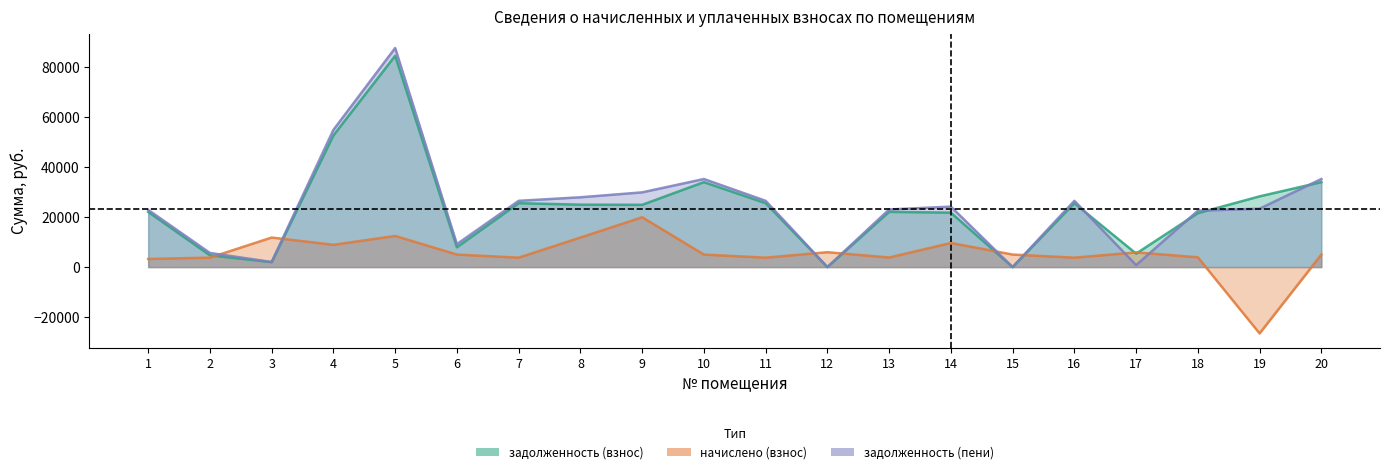

What is the spread (max minus min) of values at 19?

54842.8